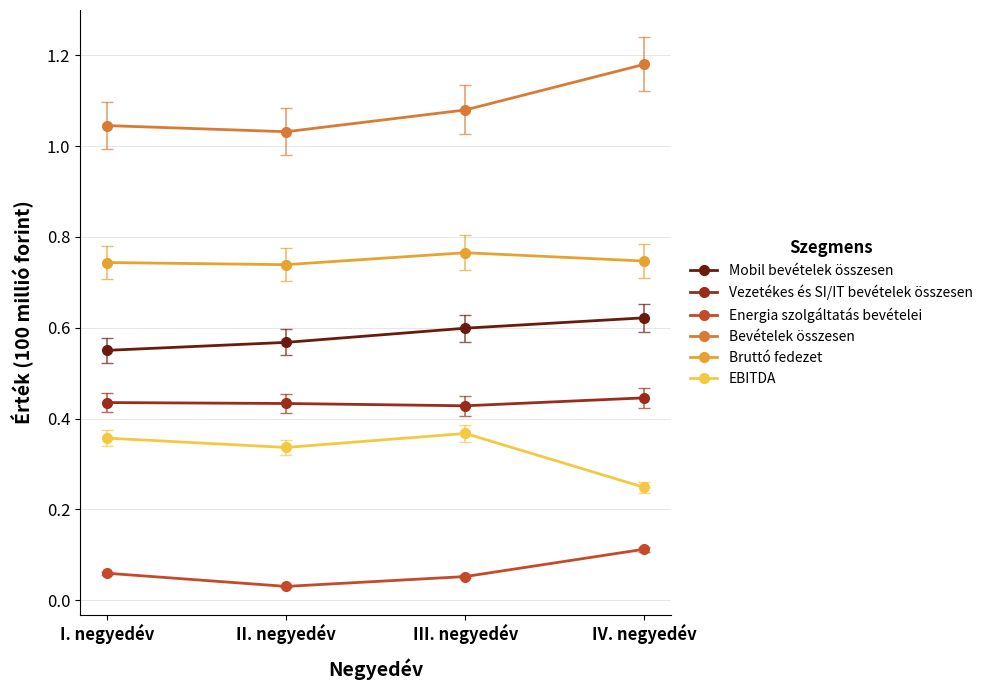

What position from the left is II. negyedév?

2